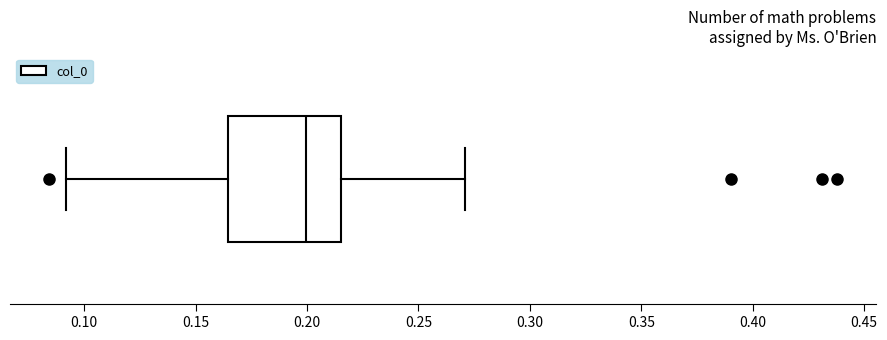

Where does the left whisker of the box end on the x-axis? The values are not printed on the chart, so give them approximately, as read against the axis.

0.090